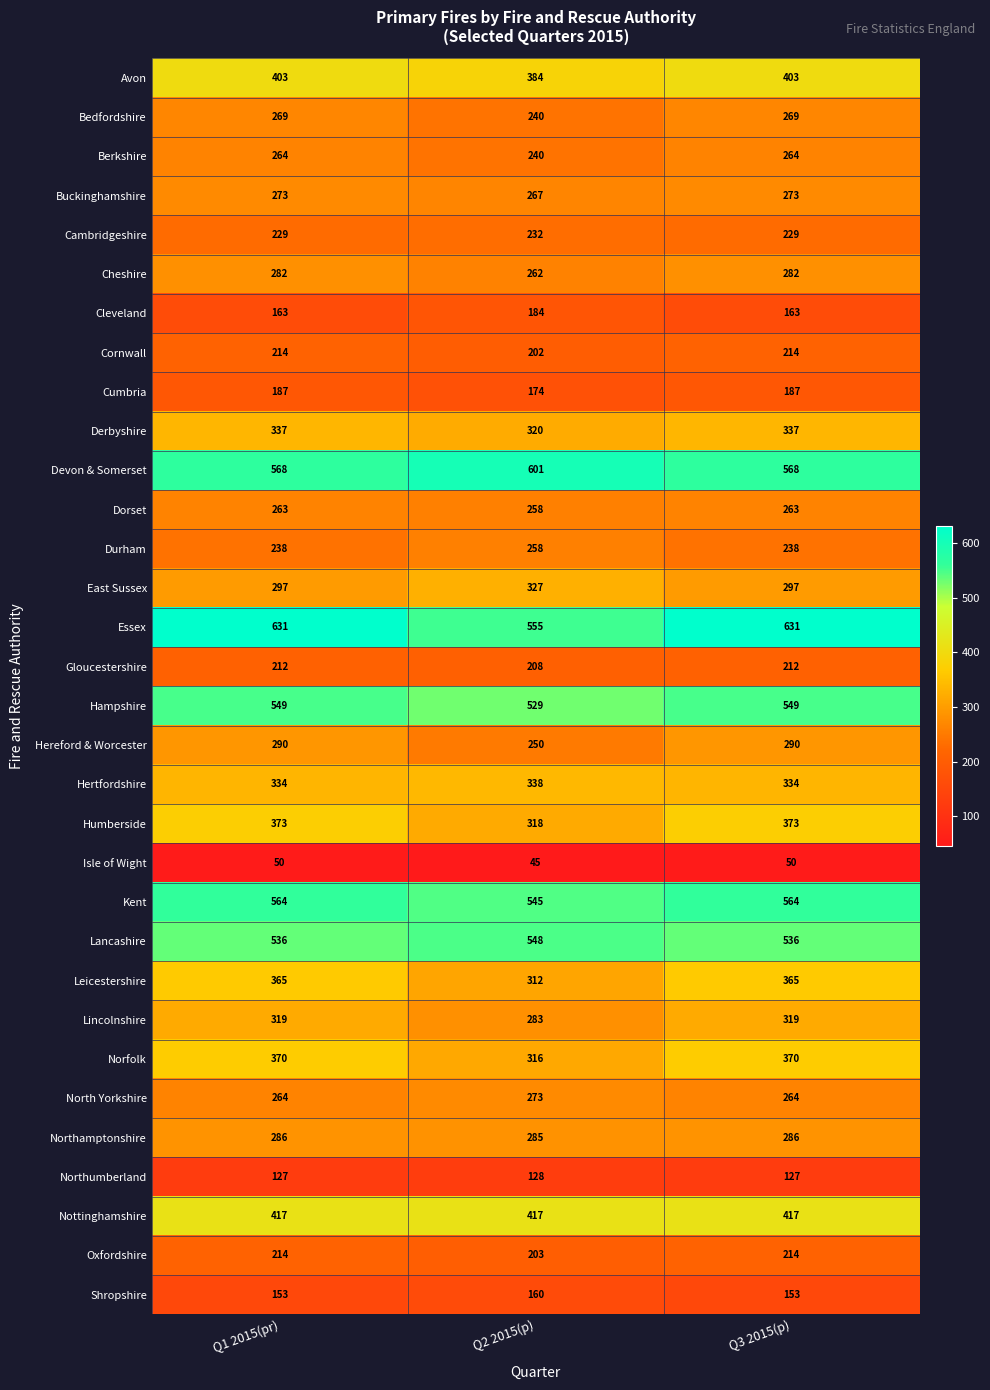

Which category has the lowest value across all series?

Q2 2015(p)